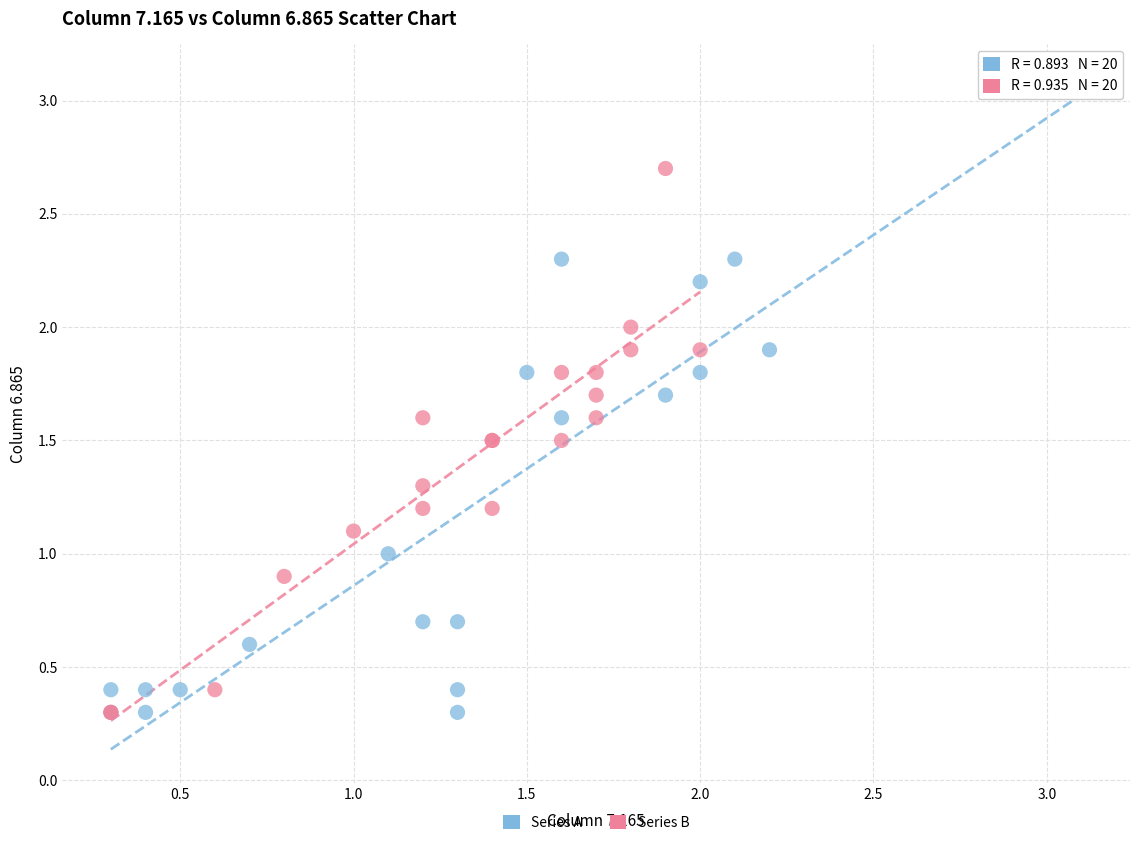

Which series has the widest spread of Y values?

Series A